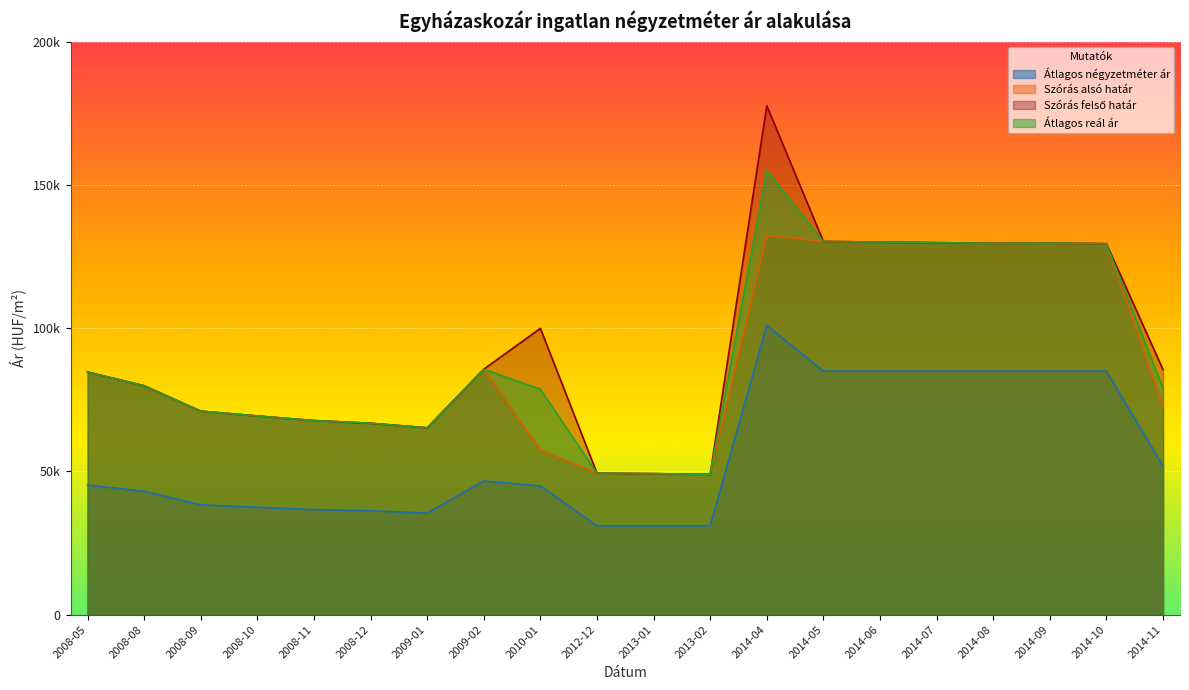

At 2014-07, list the series in order from smallest to largest.

Átlagos négyzetméter ár, Szórás alsó határ, Szórás felső határ, Átlagos reál ár